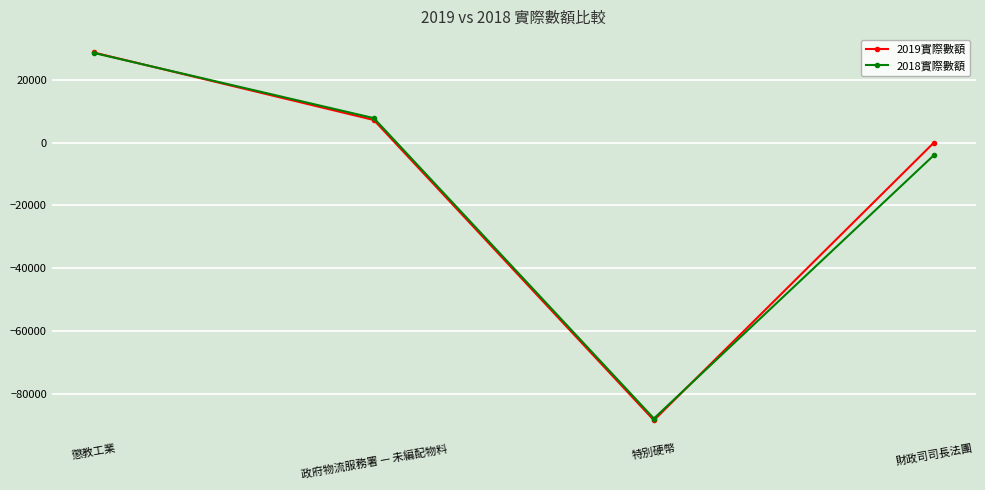

Rank the categories by 2018實際數額 value from highest to lowest.

懲教工業, 政府物流服務署 — 未編配物料, 財政司司長法團, 特別硬幣